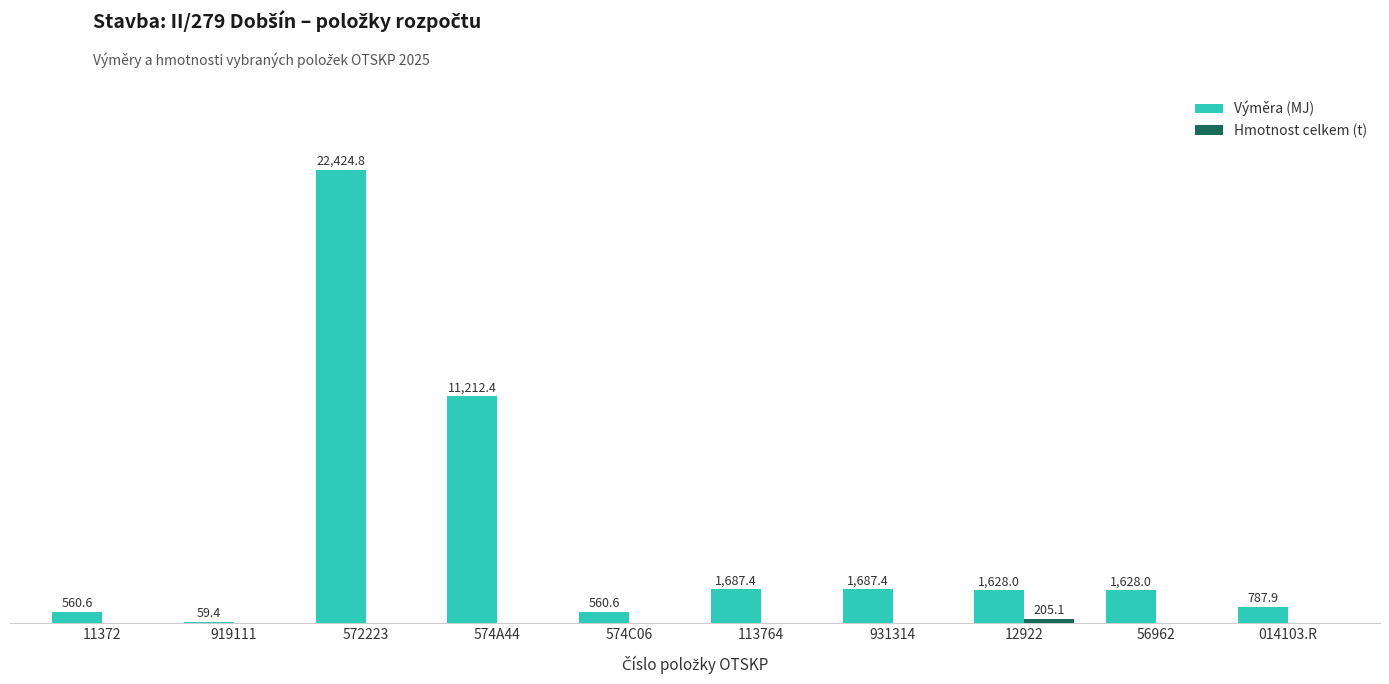

Which series has the largest total across all categories?

Výměra (MJ)